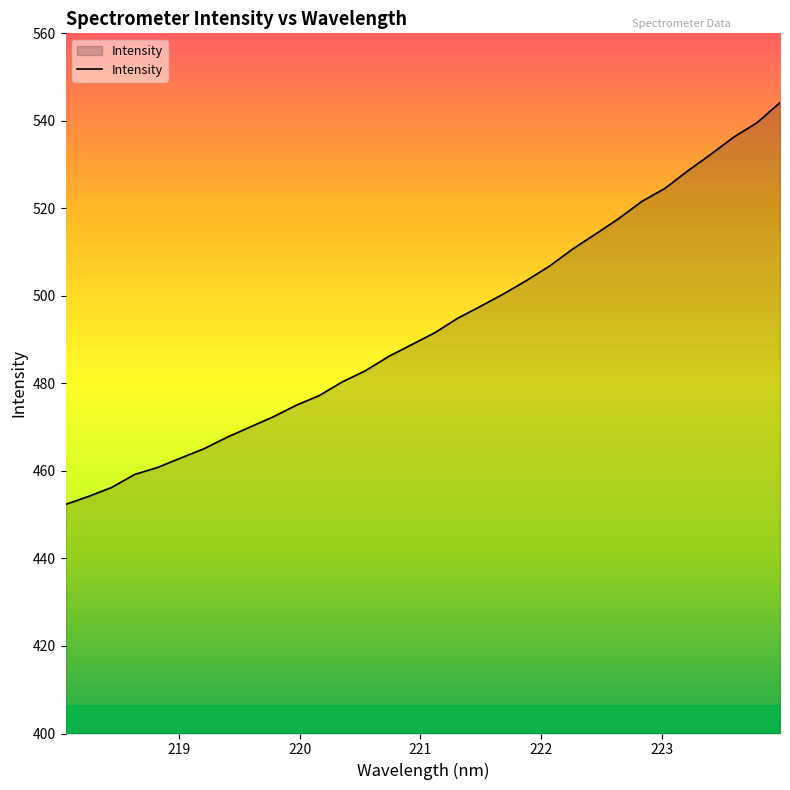

How many series are shown in this chart?

1